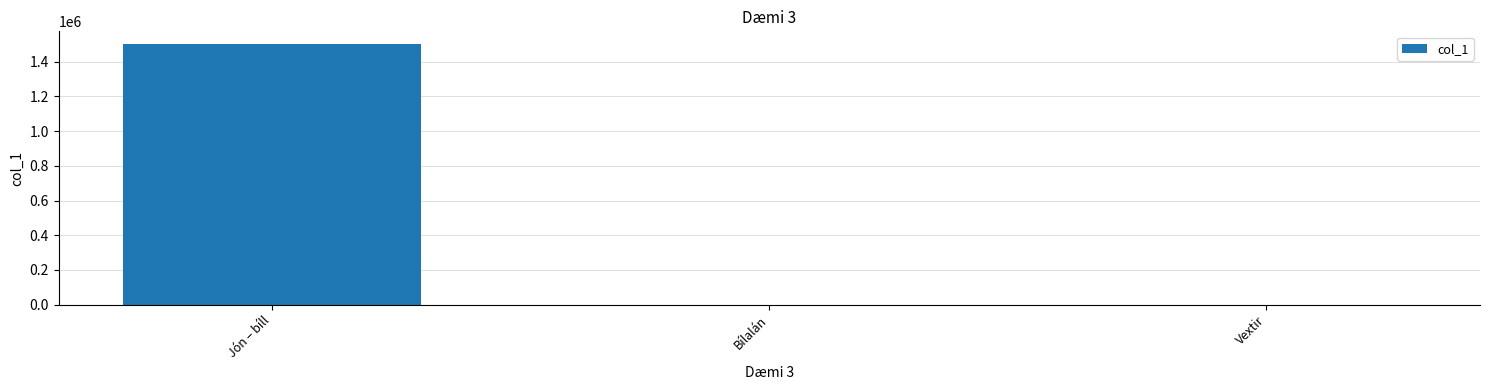

What is the difference between the values at Jón – bíll and Vextir?

1499999.9